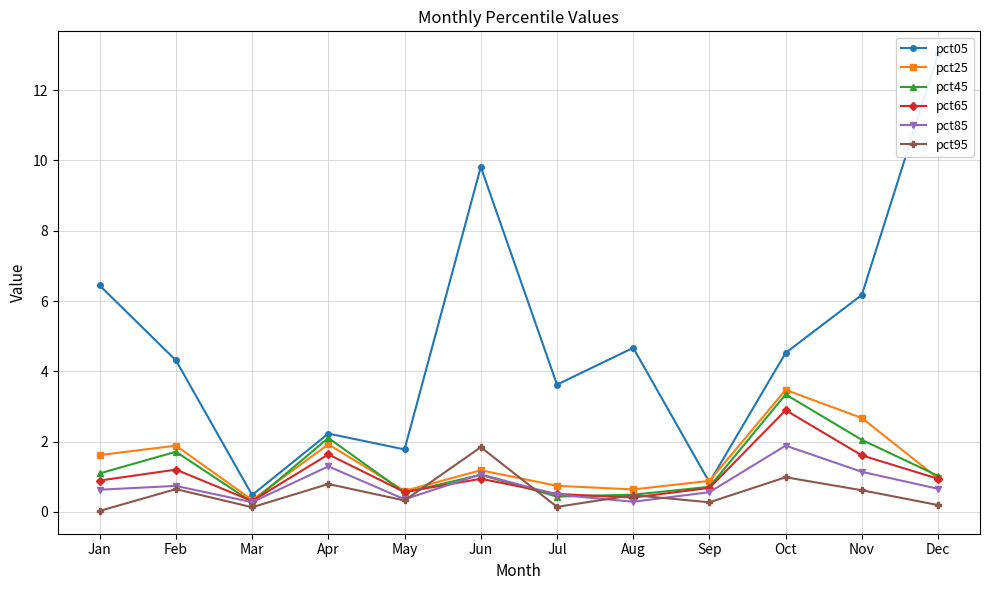

List the series in order of their peak value, lowest first.

pct95, pct85, pct65, pct45, pct25, pct05